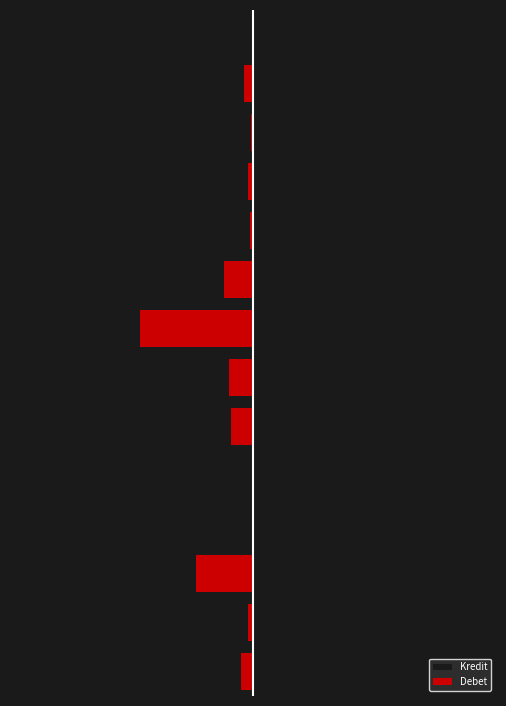

What is the spread (max minus min) of values at 9?

1.6